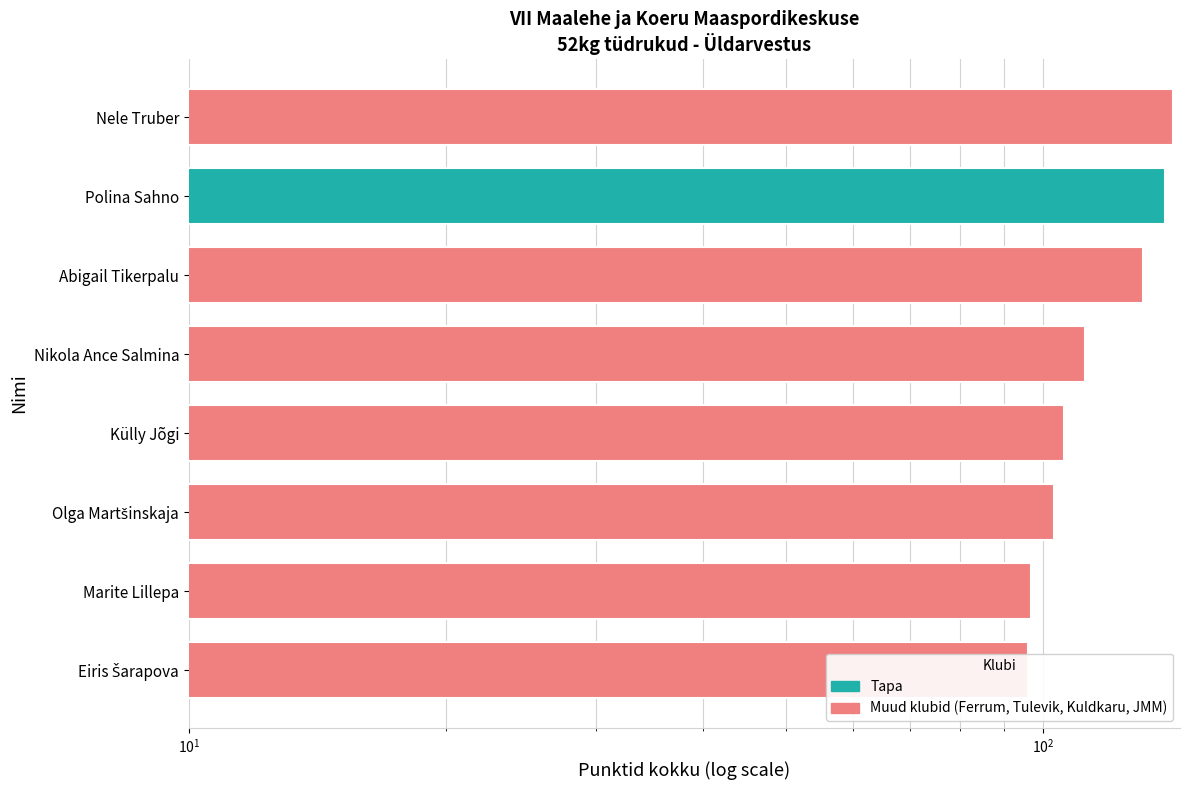

How many values are below 112?

4